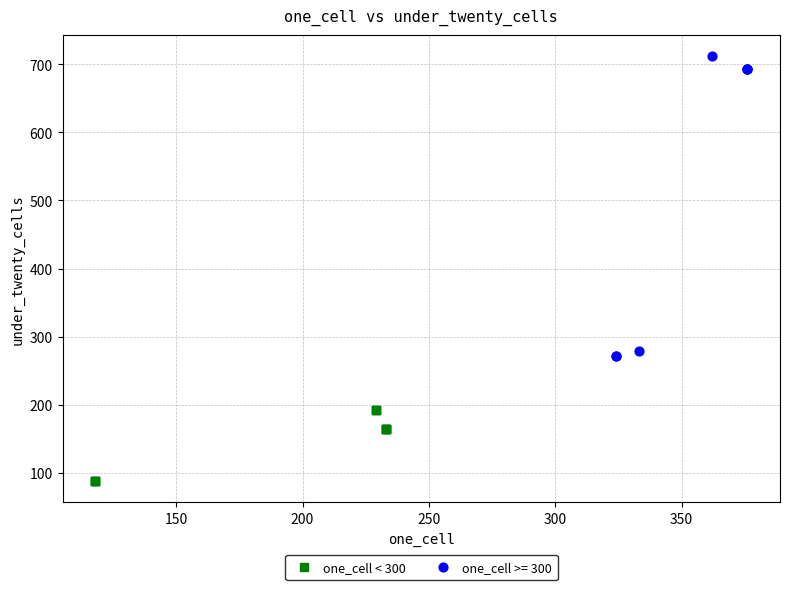

Which series contains the highest Y value?

one_cell >= 300